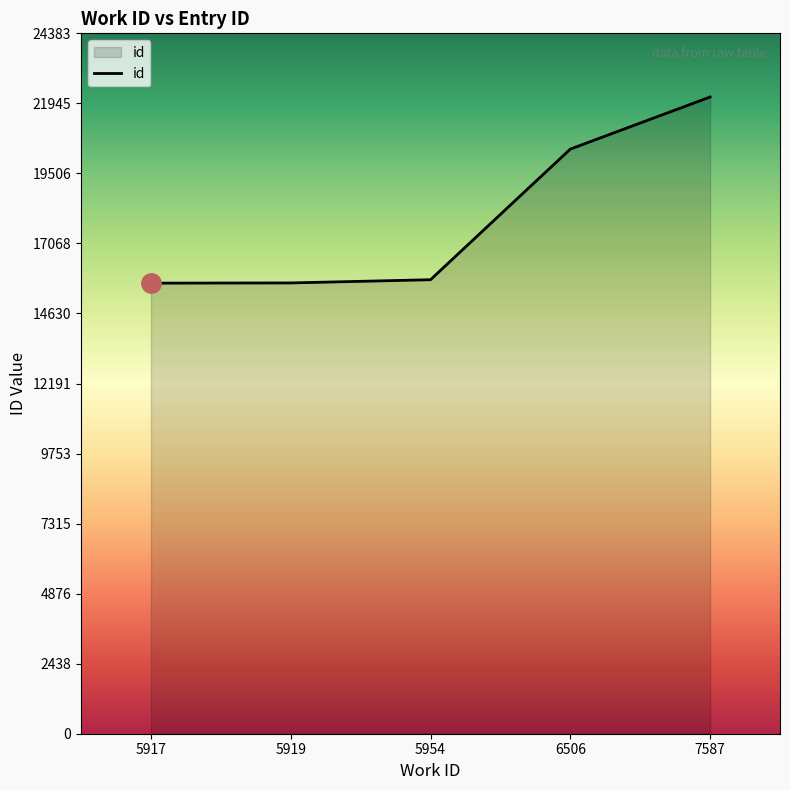

Which has a higher value, 6506 or 5919?

6506